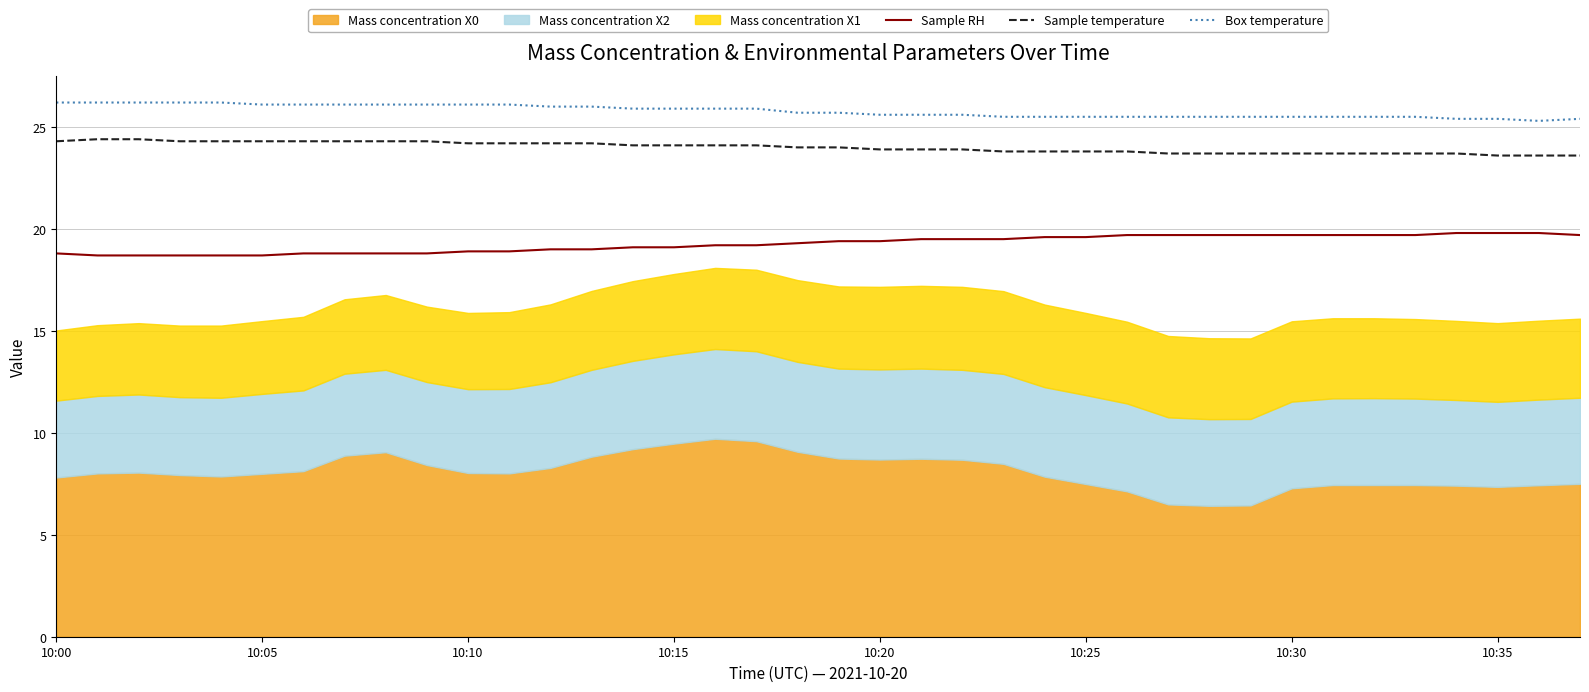

True or false: Sample RH and Sample temperature intersect in this chart.

False